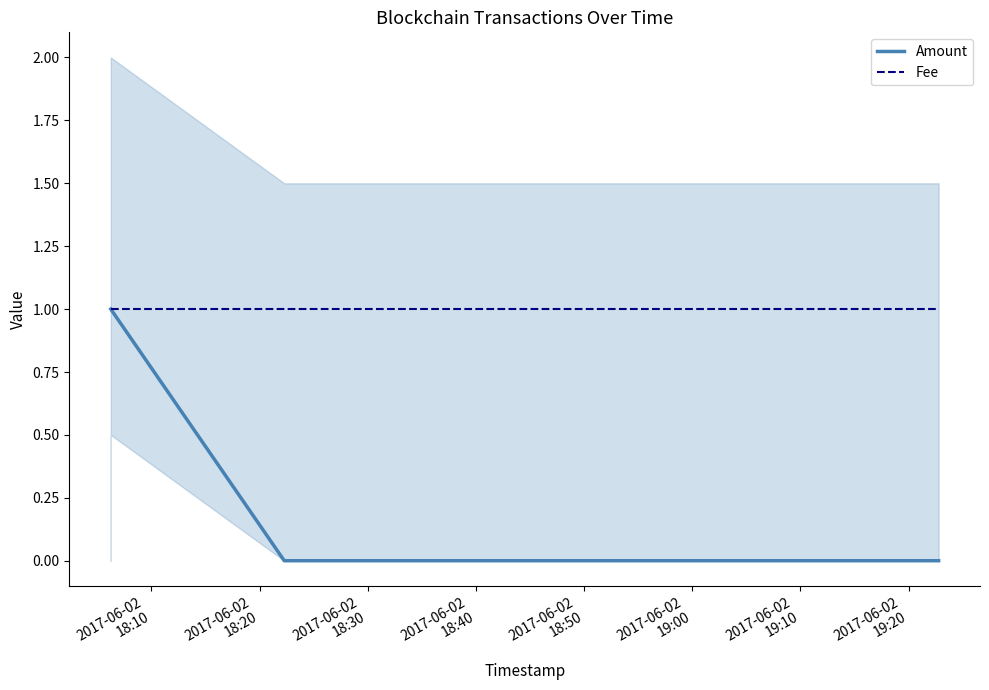

True or false: Amount and Fee cross at least once.

False